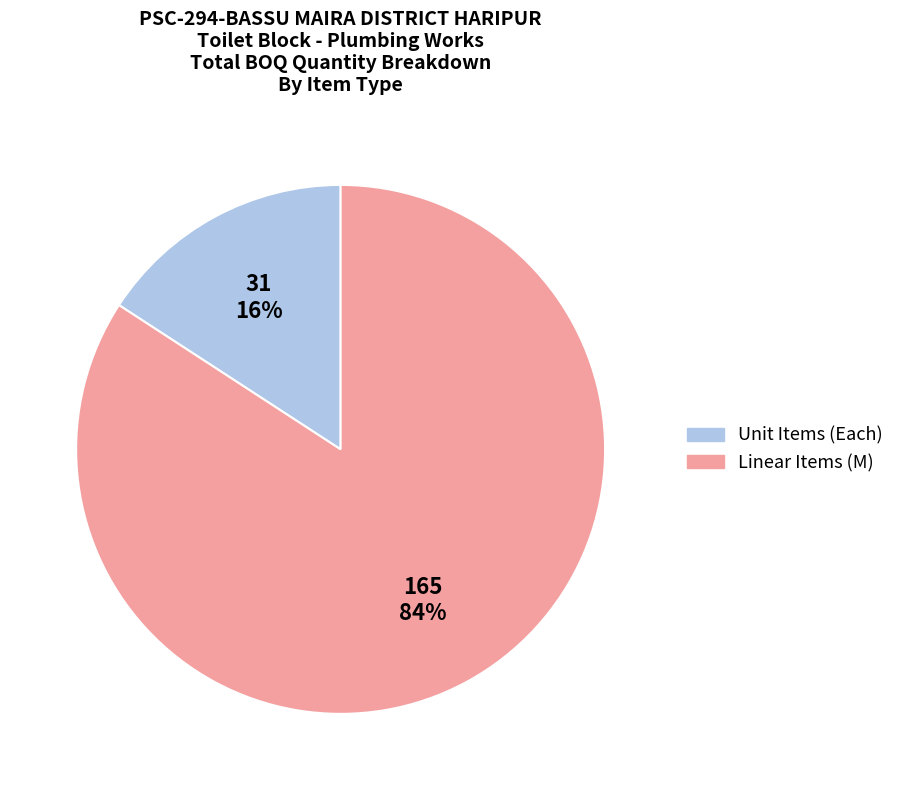

To the nearest percent, what is the average slice percentage?

50%